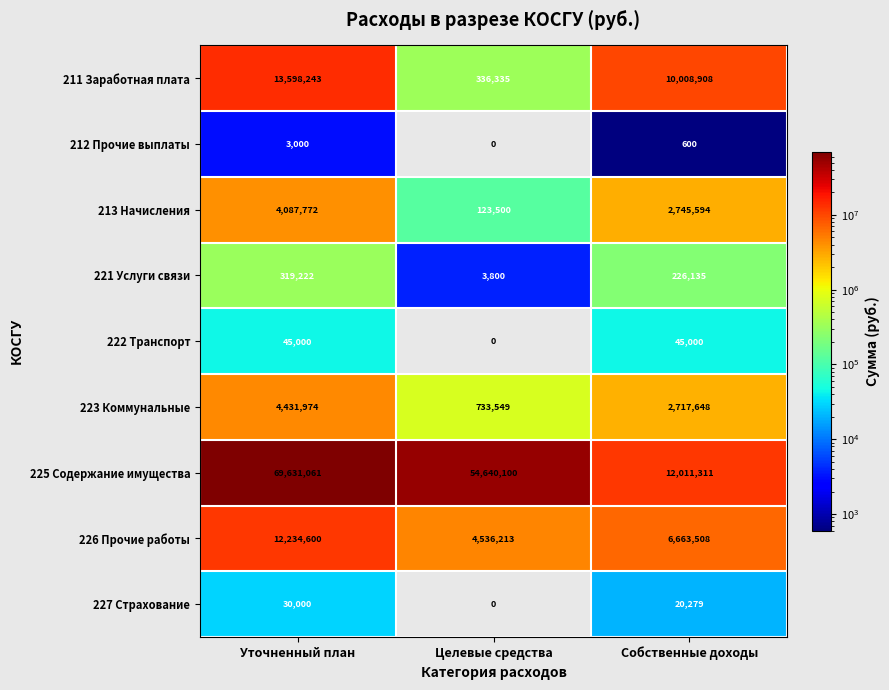

True or false: 212 Прочие выплаты has a value of 600 at Собственные доходы.

True